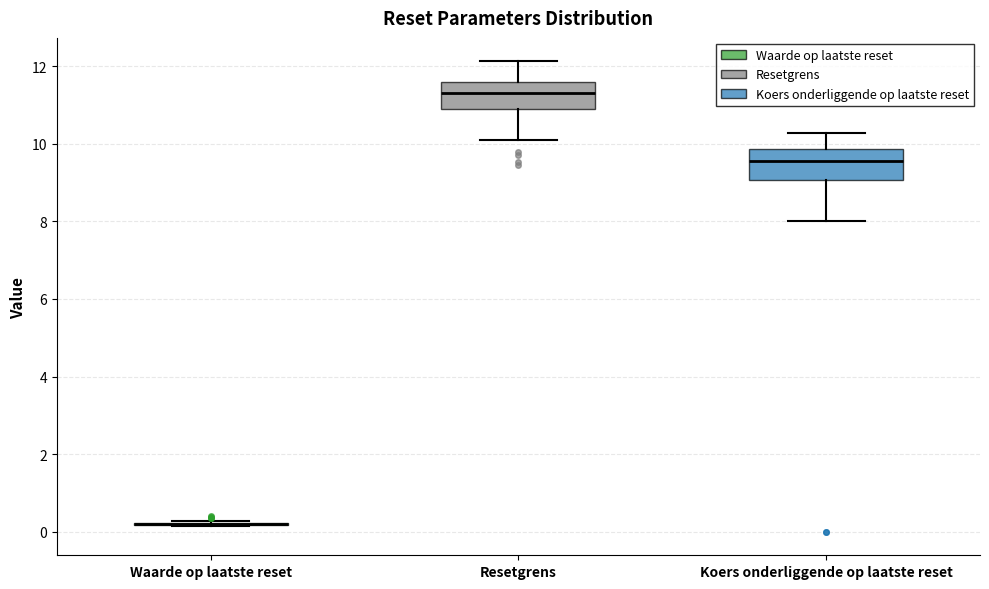

Reading left to right, read every box against the y-axis: the position of its median line, the range the box covers, and the ends of its whiskers. The values are not printed on the chart, so give them approximately, as read against the axis.

Waarde op laatste reset: box collapsed to a line at 0.2, whiskers 0.2 to 0.2
Resetgrens: median 11.4, box 10.8 to 11.6, whiskers 10.0 to 12.2
Koers onderliggende op laatste reset: median 9.6, box 9.0 to 9.8, whiskers 8.0 to 10.2